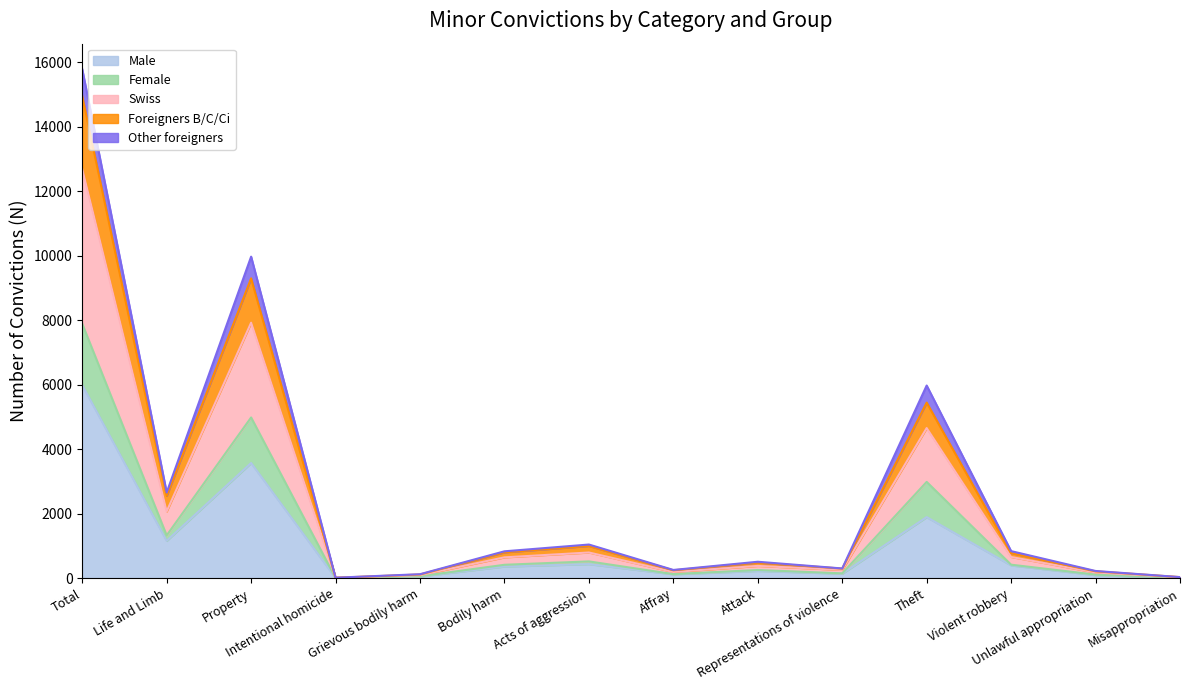

Does the chart have visible grid lines?

No